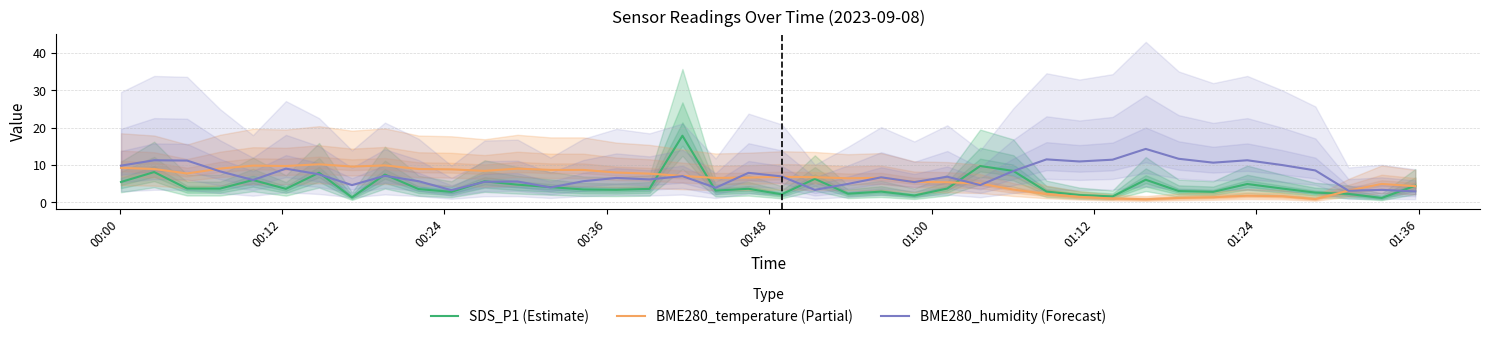

What is the minimum value for SDS_P1 (Estimate)?

1.2